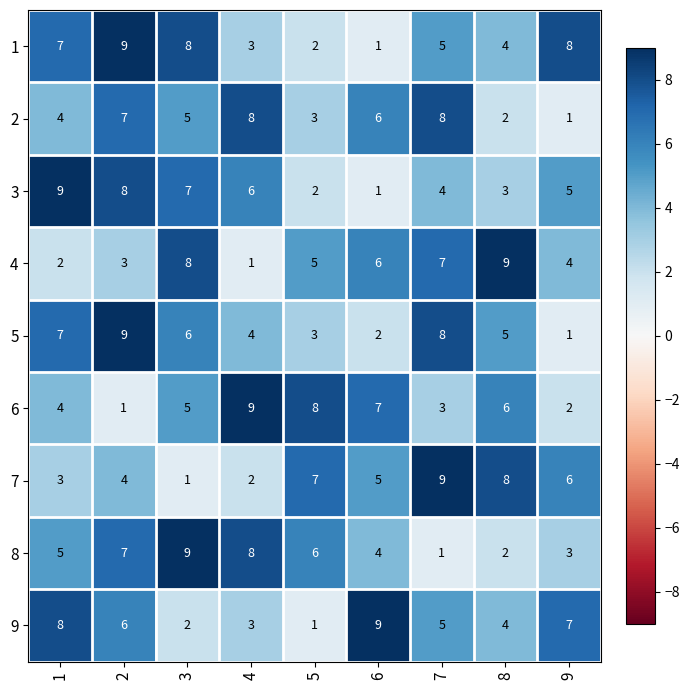

What is the maximum value shown in the chart?

9